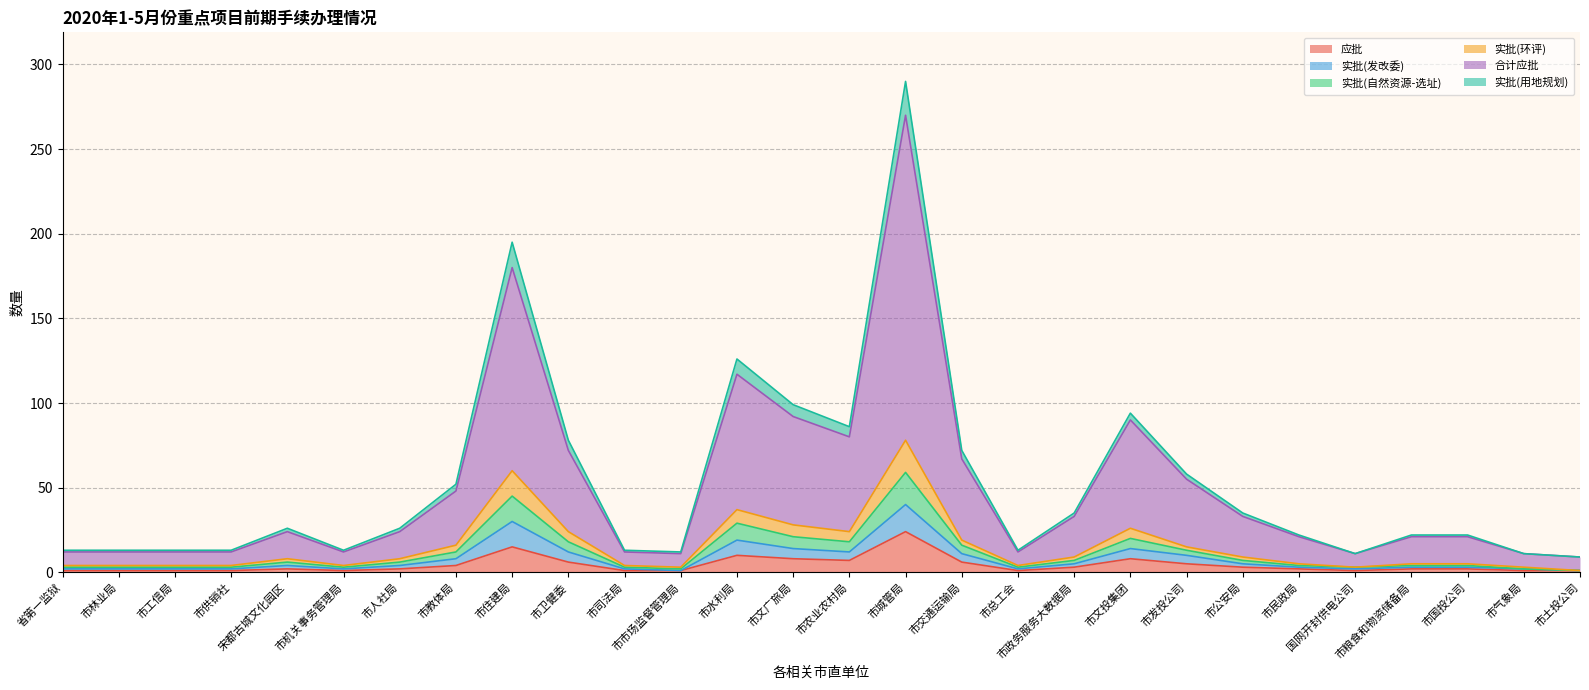

True or false: 合计应批 and 实批(环评) cross at least once.

False